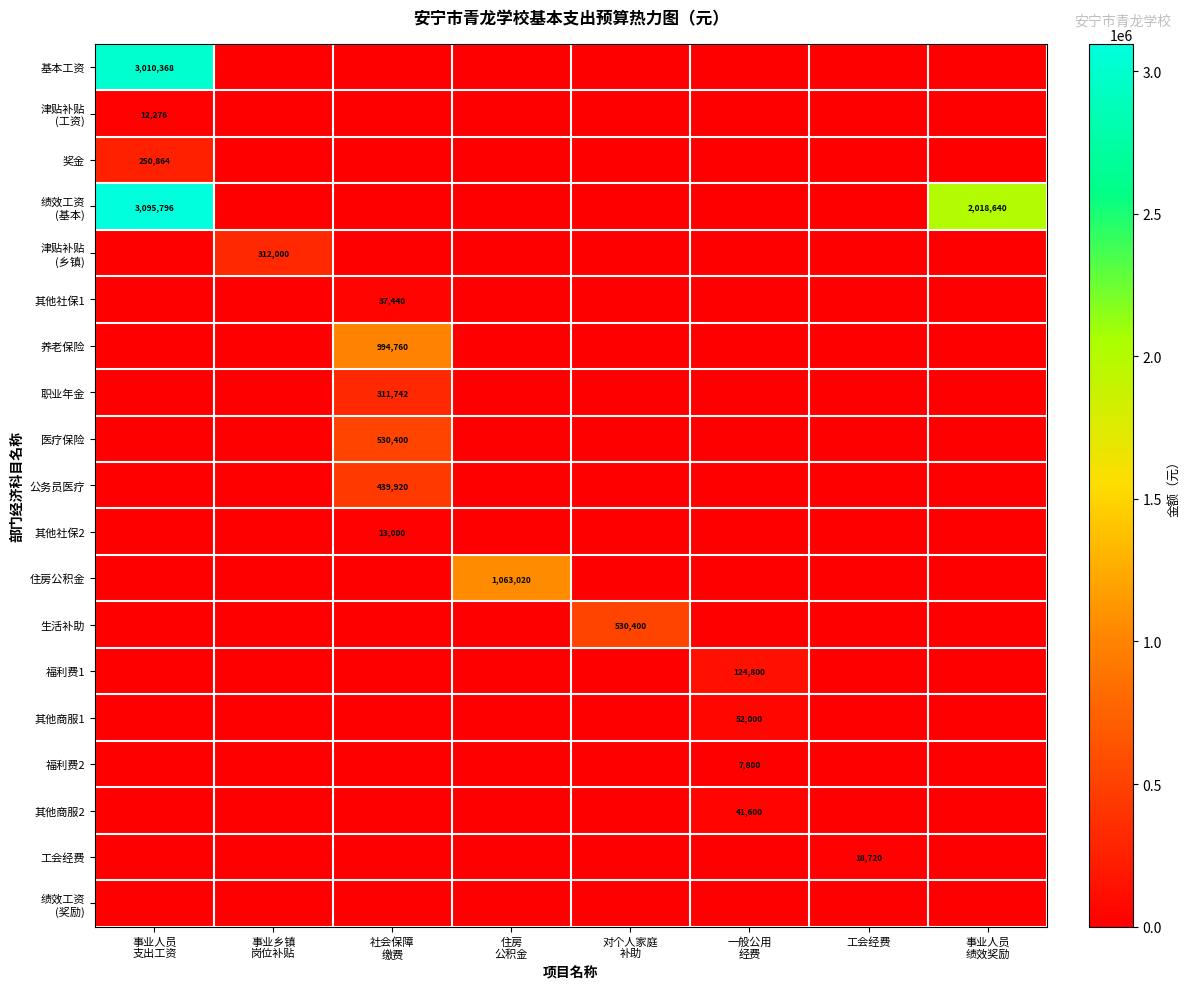

At which label does 津贴补贴 (乡镇) reach its minimum?

事业人员 支出工资